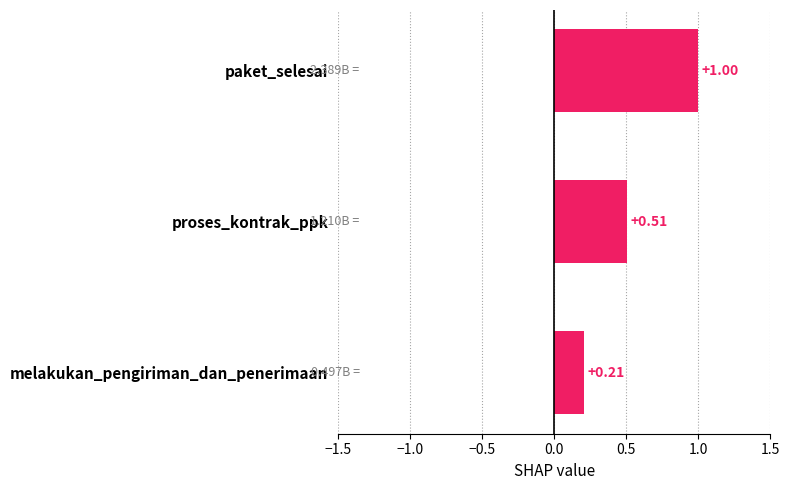

Rank the categories by value from lowest to highest.

melakukan_pengiriman_dan_penerimaan, proses_kontrak_ppk, paket_selesai